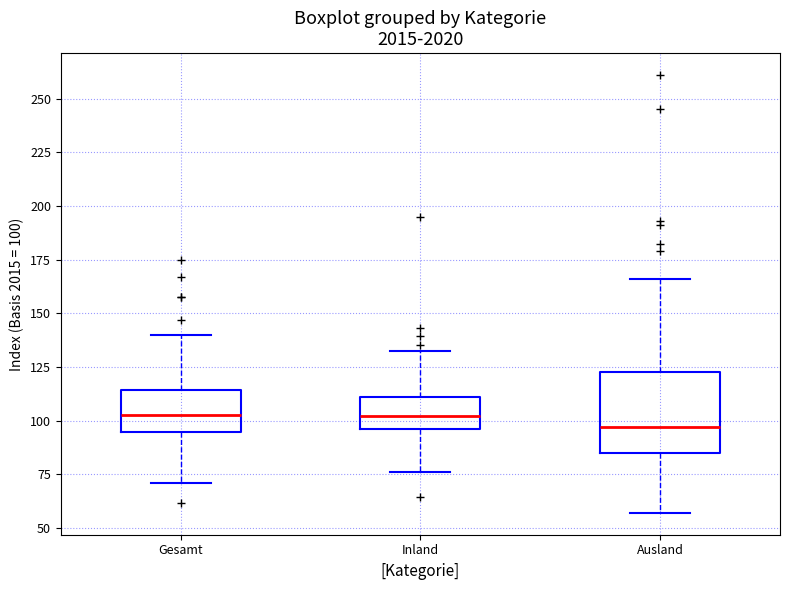

Reading left to right, transcribe this box plot: for each box, give where its median line is, the range the box spans, and where its two whiskers end, as read against the y-axis. The values are not printed on the chart, so give them approximately, as read against the axis.

Gesamt: median 105, box 95 to 115, whiskers 70 to 140
Inland: median 100, box 95 to 110, whiskers 75 to 130
Ausland: median 95, box 85 to 125, whiskers 55 to 165